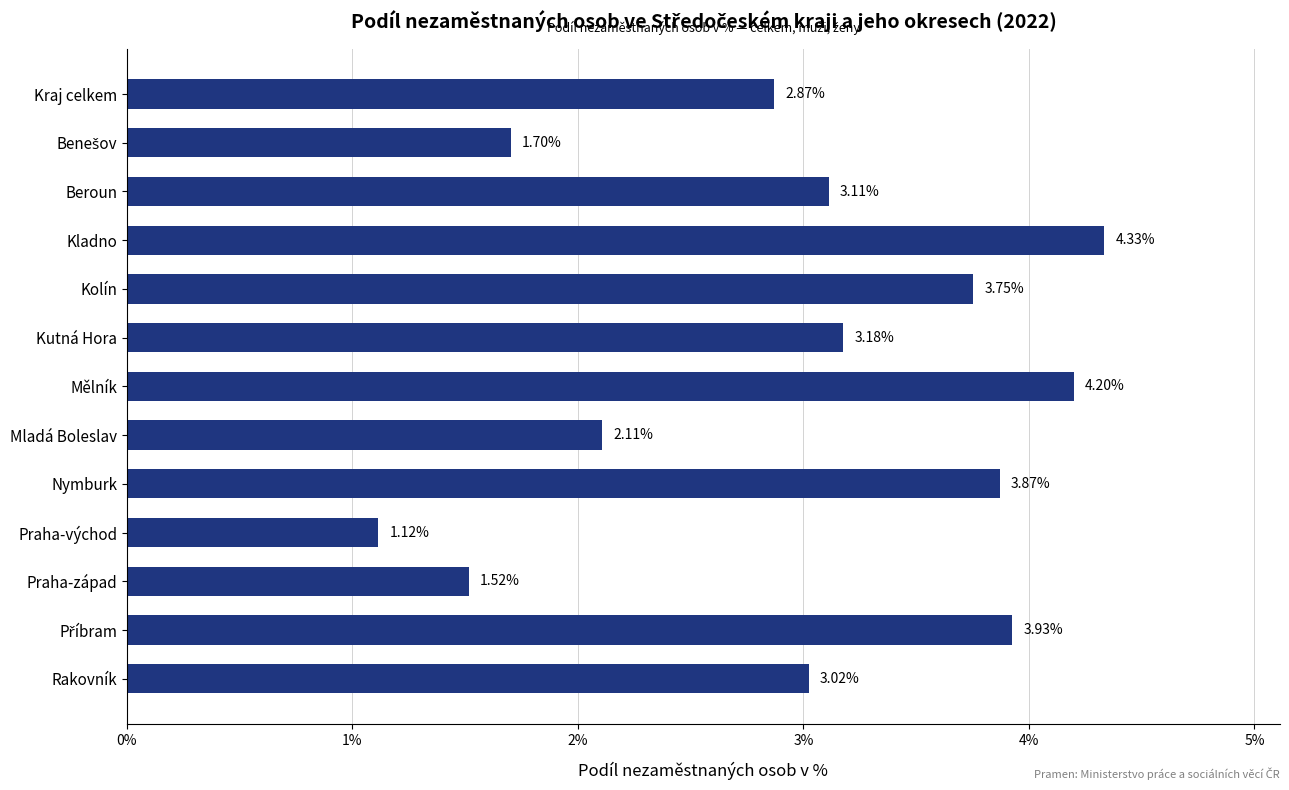

Where is the data nearest to the value 2?

Mladá Boleslav